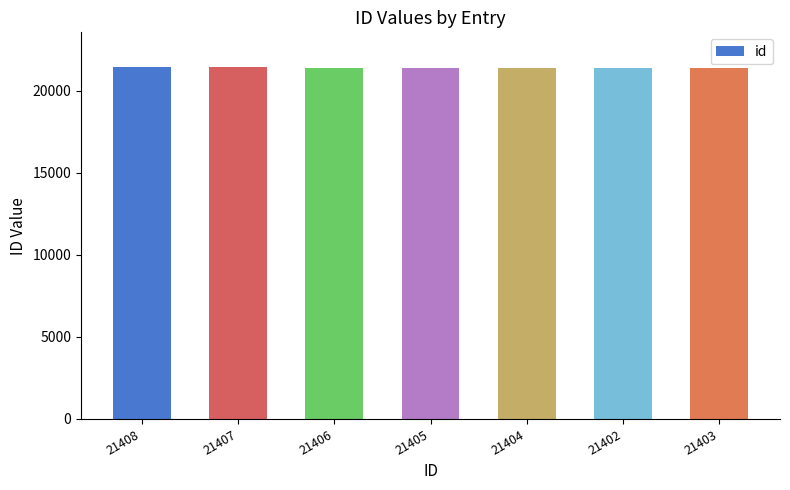

Does the chart contain stacked bars?

No